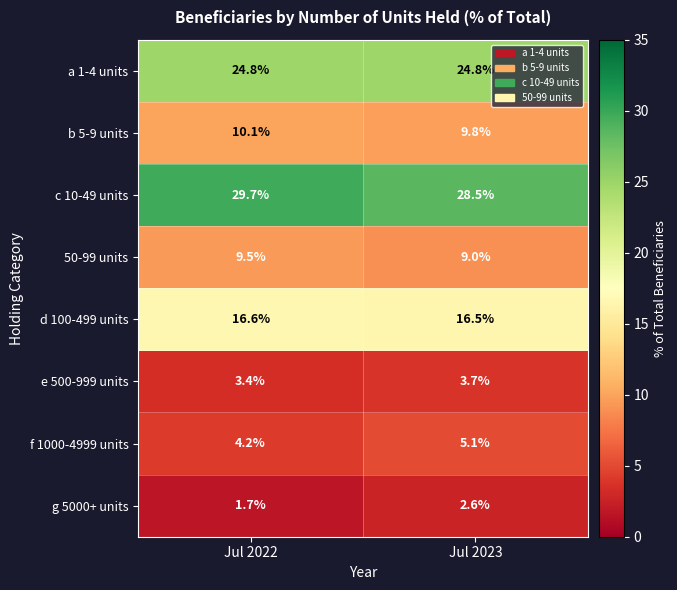

At which label does g 5000+ units first exceed 2?

Jul 2023